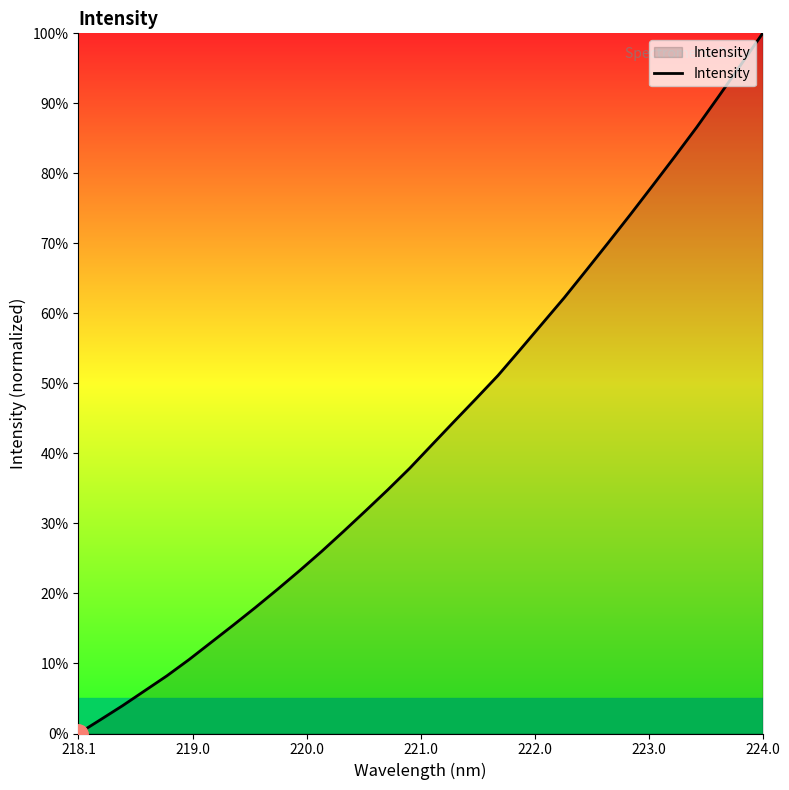

What is the difference between the maximum and minimum values?

100.0